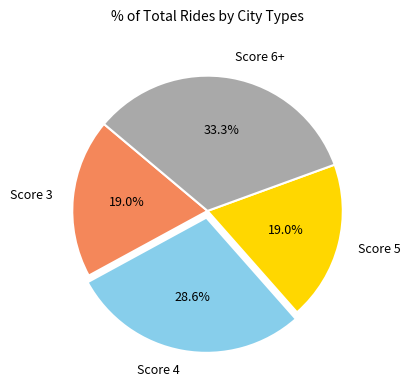

What is the ratio of the value at Score 5 to the value at Score 4?

0.7